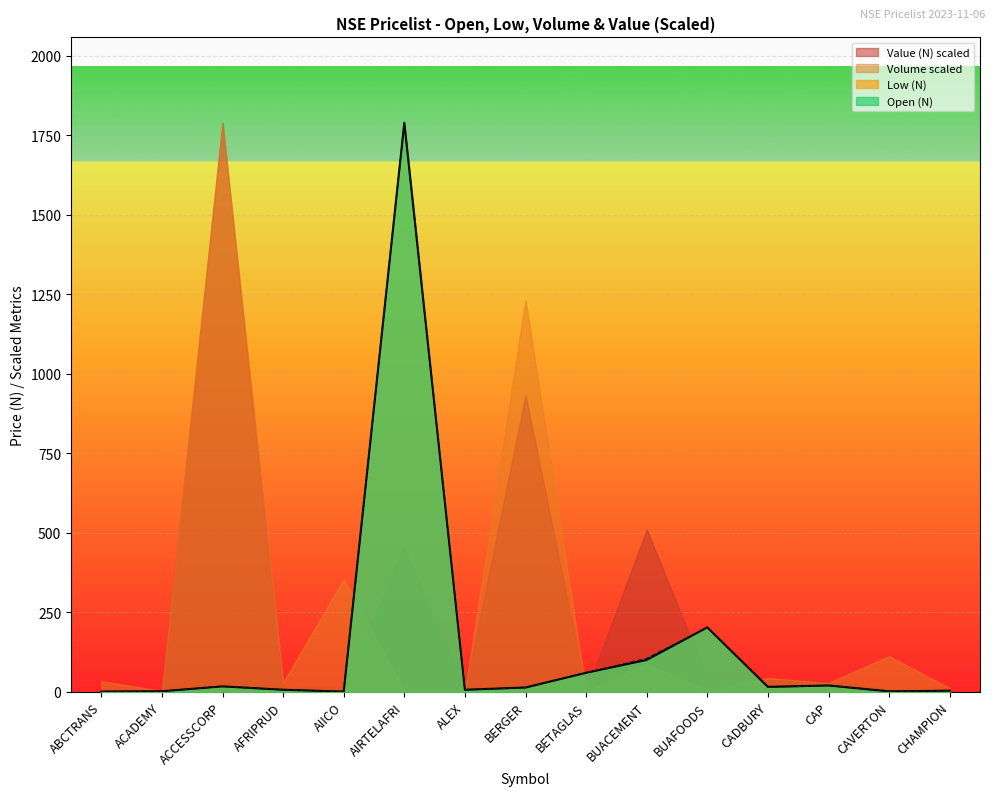

Reading left to right, what are all the values shown in this chart?

Open (N): ABCTRANS=0.9	ACADEMY=1.9	ACCESSCORP=17.2	AFRIPRUD=6.6	AIICO=0.8	AIRTELAFRI=1790.0	ALEX=6.5	BERGER=13.7	BETAGLAS=60.0	BUACEMENT=100.5	BUAFOODS=202.8	CADBURY=15.8	CAP=20.0	CAVERTON=1.5	CHAMPION=3.7
Low (N): ABCTRANS=0.8	ACADEMY=1.9	ACCESSCORP=17.2	AFRIPRUD=6.7	AIICO=0.7	AIRTELAFRI=1790.0	ALEX=6.5	BERGER=13.0	BETAGLAS=60.0	BUACEMENT=105.0	BUAFOODS=202.8	CADBURY=14.2	CAP=20.0	CAVERTON=1.5	CHAMPION=3.4